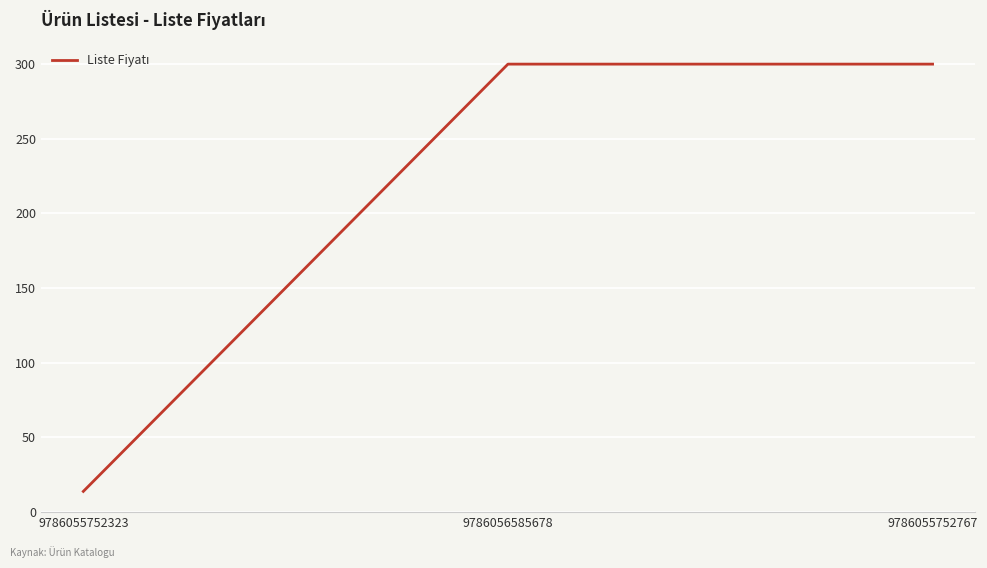

True or false: the data shows 13.9 at 9786055752323.

True